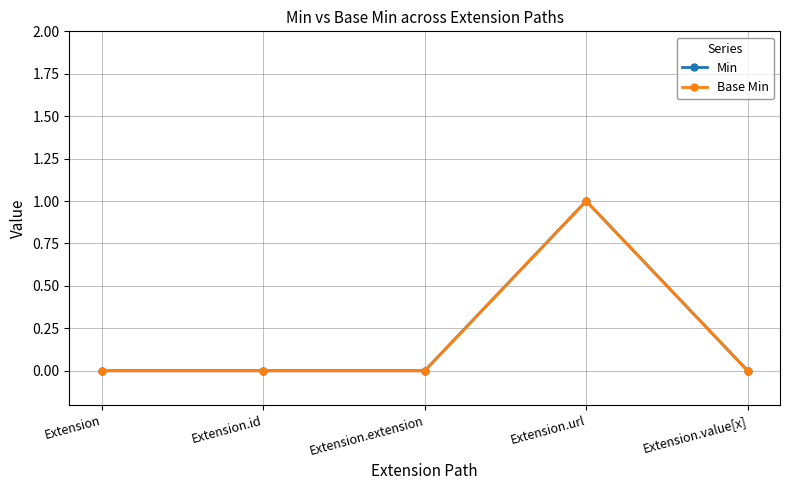

Is this an area chart (filled region under the line)?

No